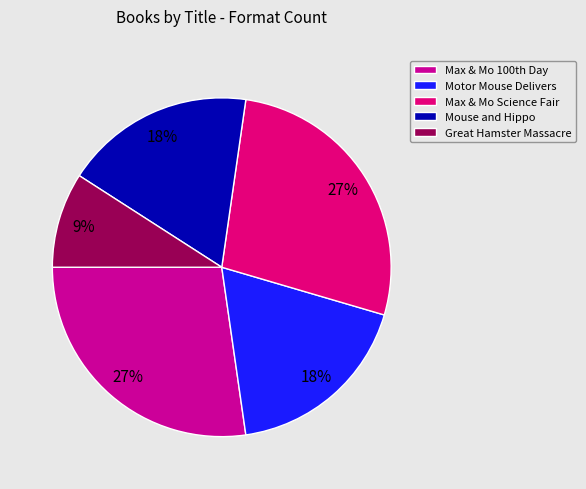

To the nearest percent, what portion does Motor Mouse Delivers represent?

18%